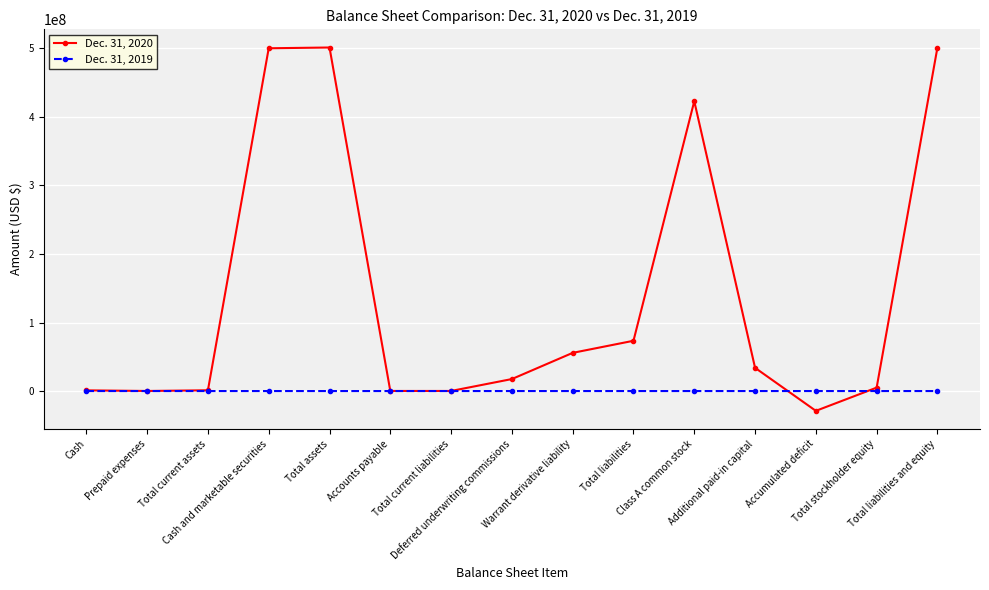

Is the value of Dec. 31, 2019 at Accumulated deficit greater than the value of Dec. 31, 2020 at Total stockholder equity?

No